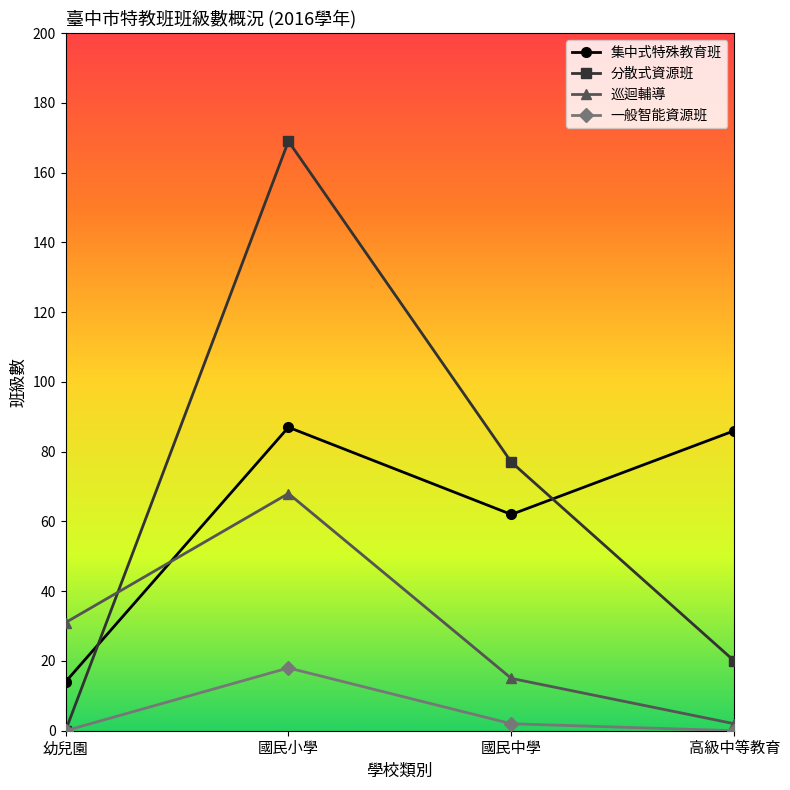

Reading left to right, what are all the values shown in this chart?

集中式特殊教育班: 幼兒園=14	國民小學=87	國民中學=62	高級中等教育=86
分散式資源班: 幼兒園=0	國民小學=169	國民中學=77	高級中等教育=20
巡迴輔導: 幼兒園=31	國民小學=68	國民中學=15	高級中等教育=2
一般智能資源班: 幼兒園=0	國民小學=18	國民中學=2	高級中等教育=0